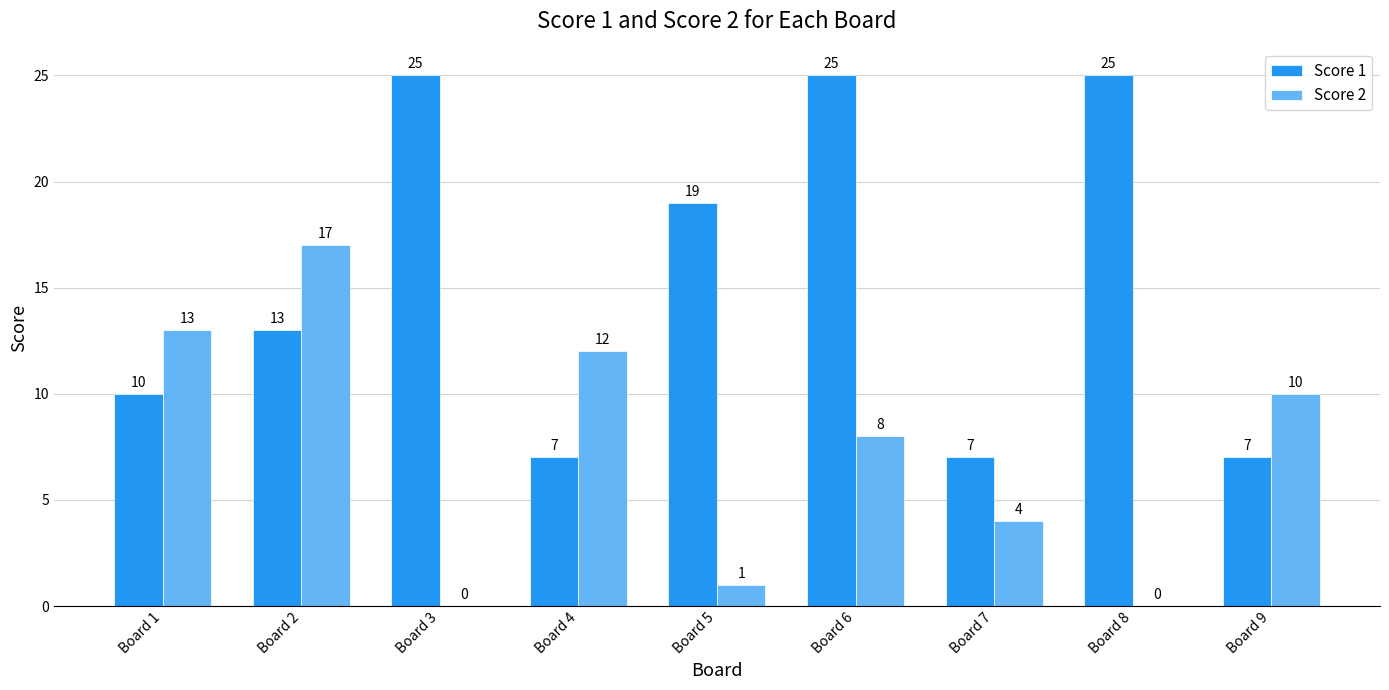

What is the approximate value of Score 1 at Board 3?

25